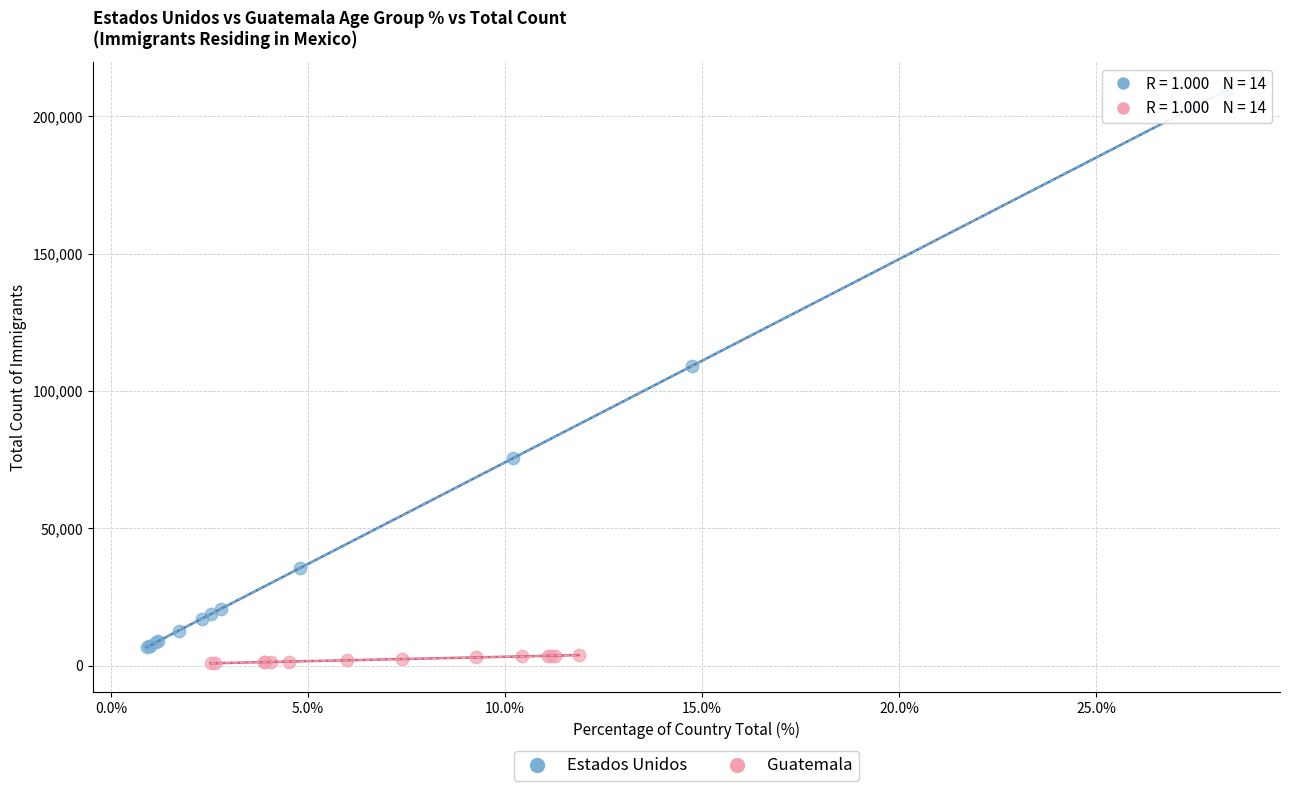

Which series has the widest spread of Y values?

Estados Unidos